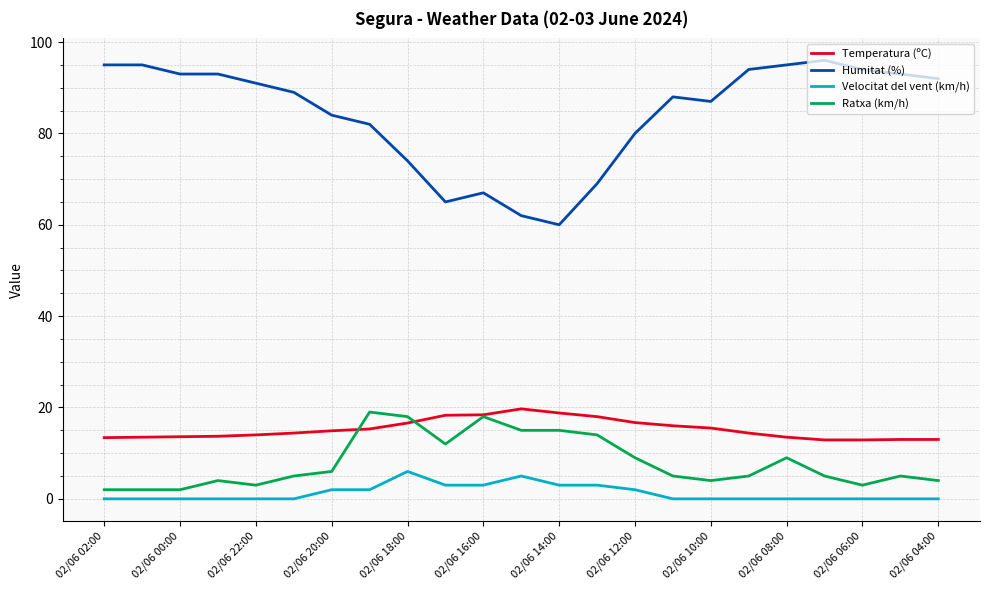

What is the highest value of the Velocitat del vent (km/h) series?

6.0